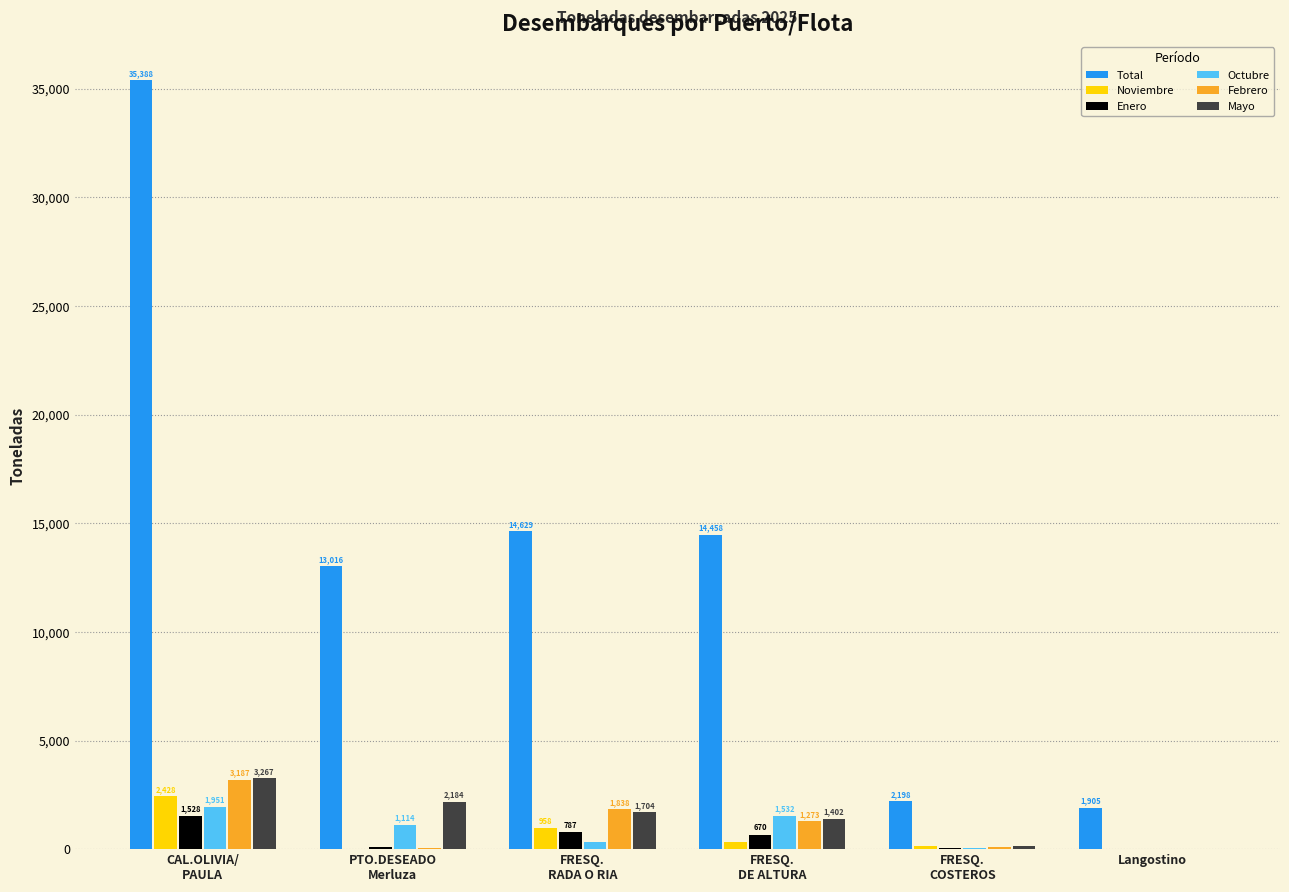

What is the sum of the Febrero values at FRESQ.
DE ALTURA and FRESQ.
RADA O RIA?

3111.2